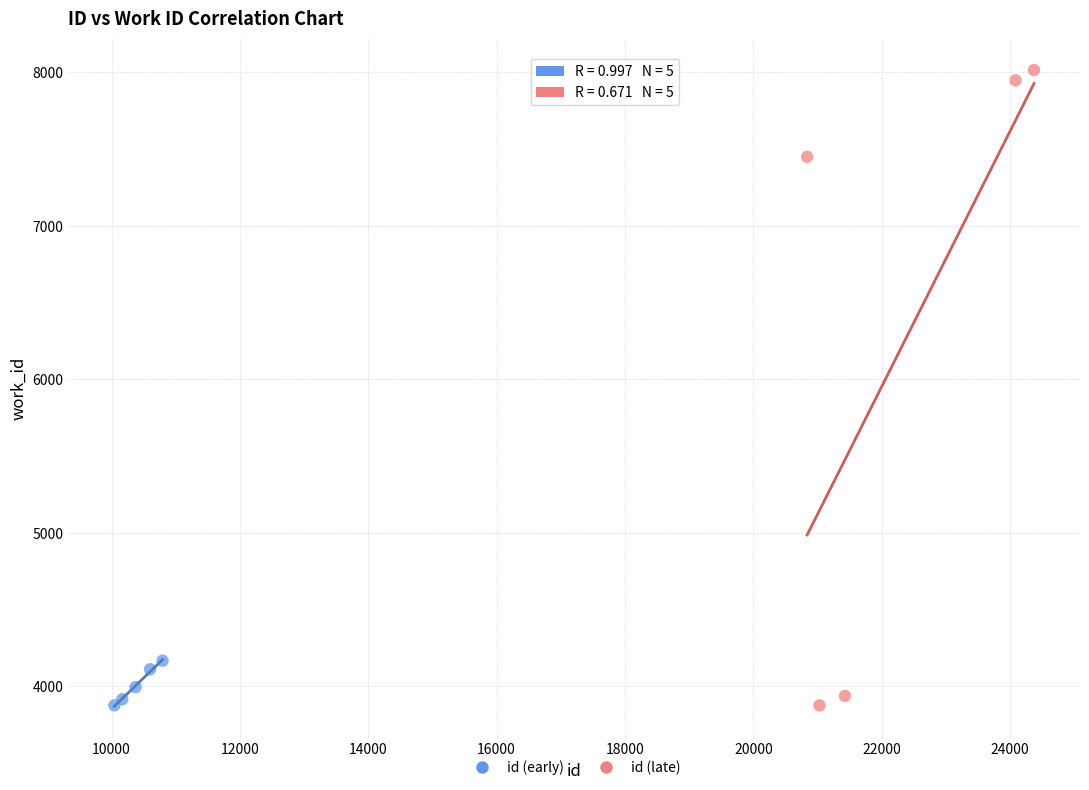

What are all the series names shown in the legend?

id (early), id (late)